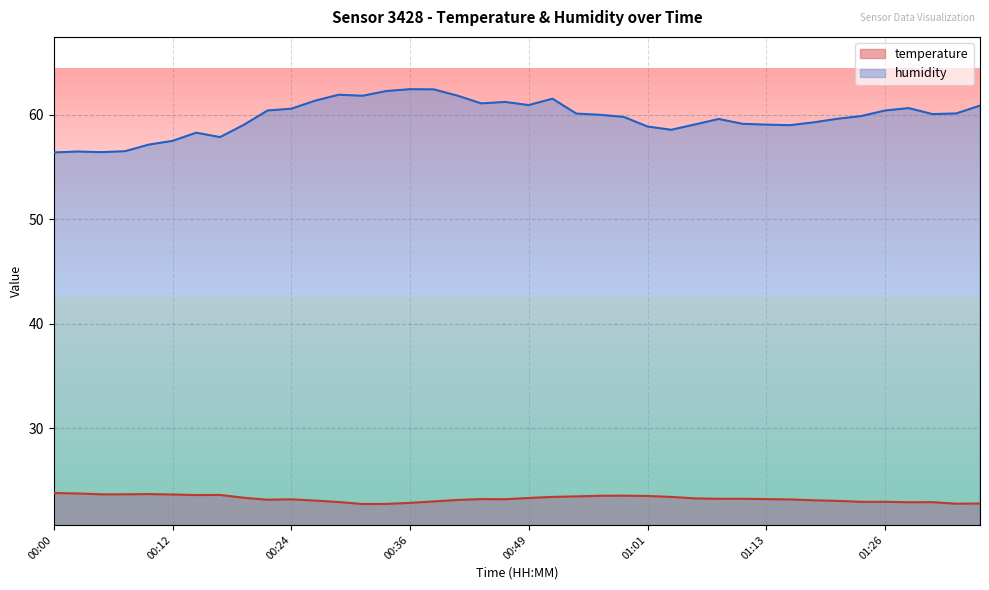

At which label does temperature reach its peak?

00:00